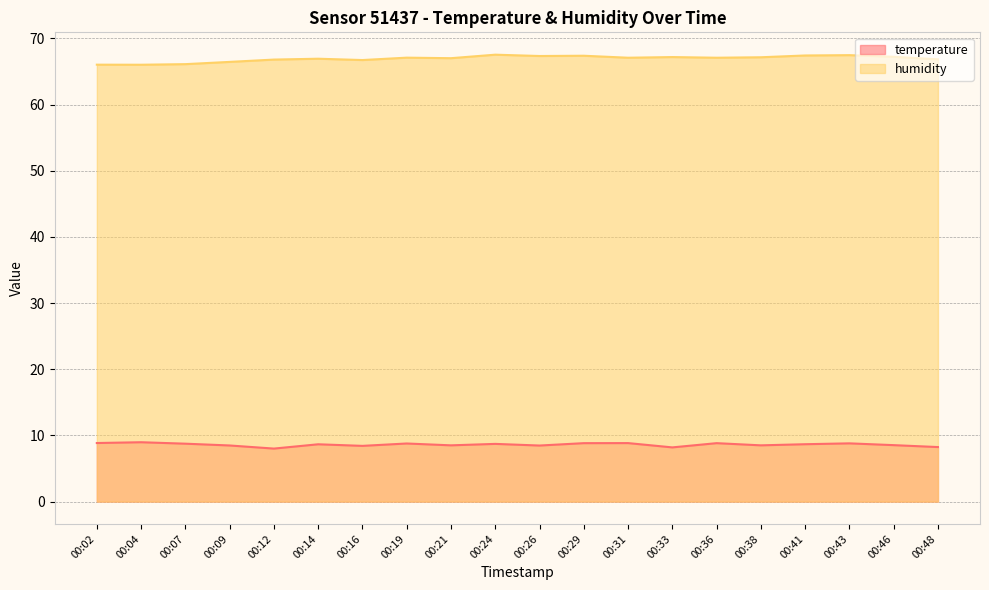

Which has a higher value, 00:14 or 00:31?

00:31